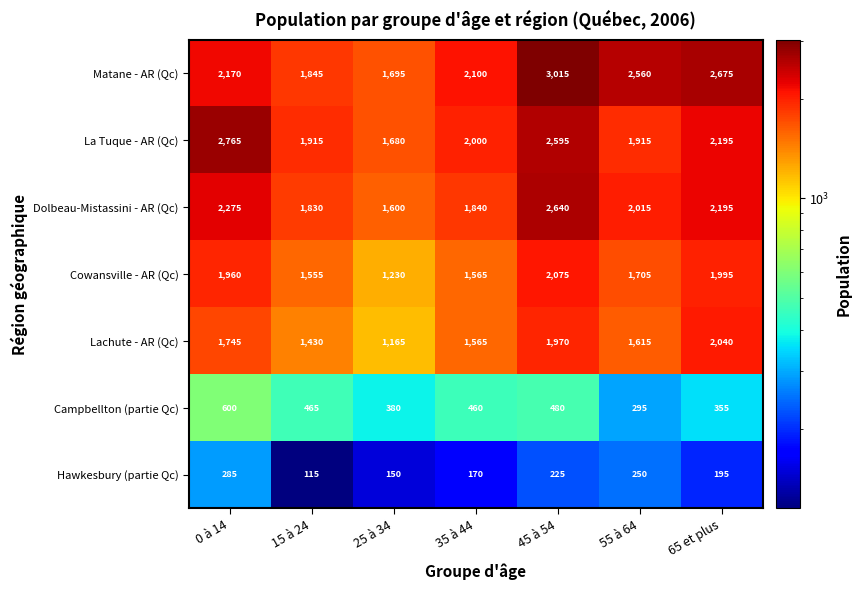

List the series in order of their peak value, highest first.

Matane - AR (Qc), La Tuque - AR (Qc), Dolbeau-Mistassini - AR (Qc), Cowansville - AR (Qc), Lachute - AR (Qc), Campbellton (partie Qc), Hawkesbury (partie Qc)